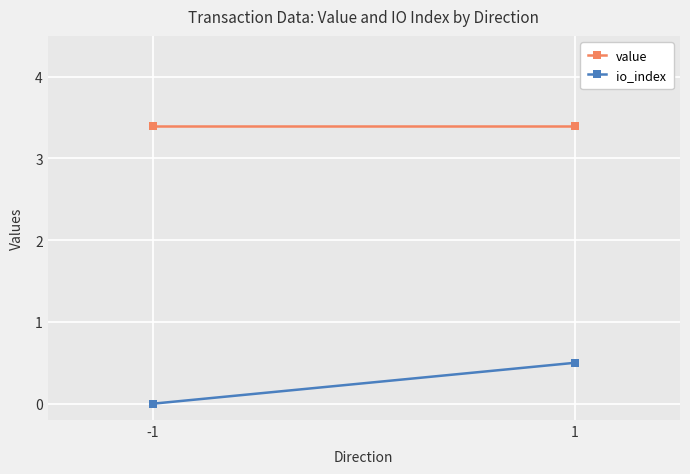

What is the sum of all value values?

6.8